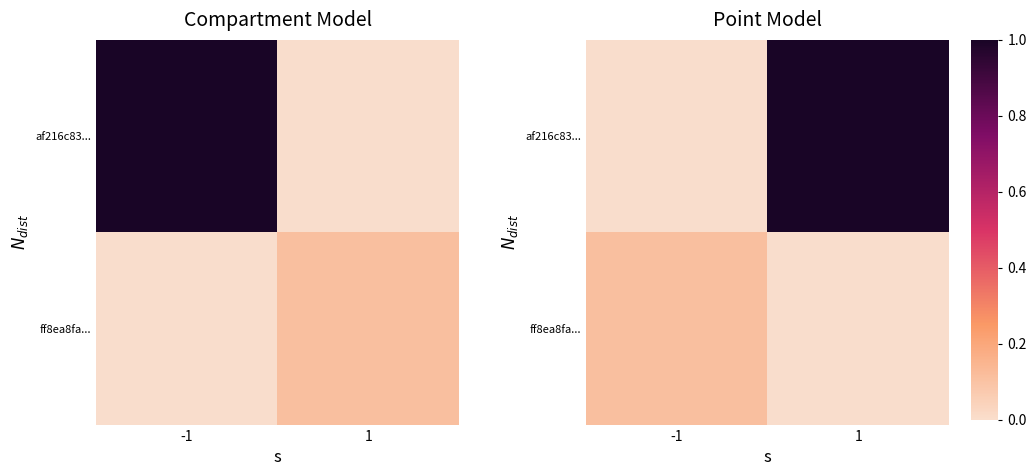

What is the total value across all series at 1?

1.0